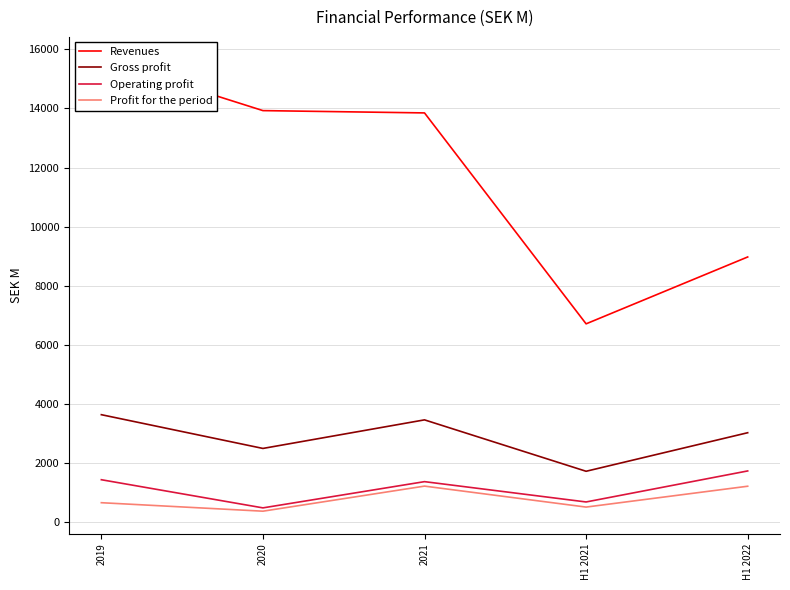

What is the value of the Profit for the period point at the 2nd from the left?

380